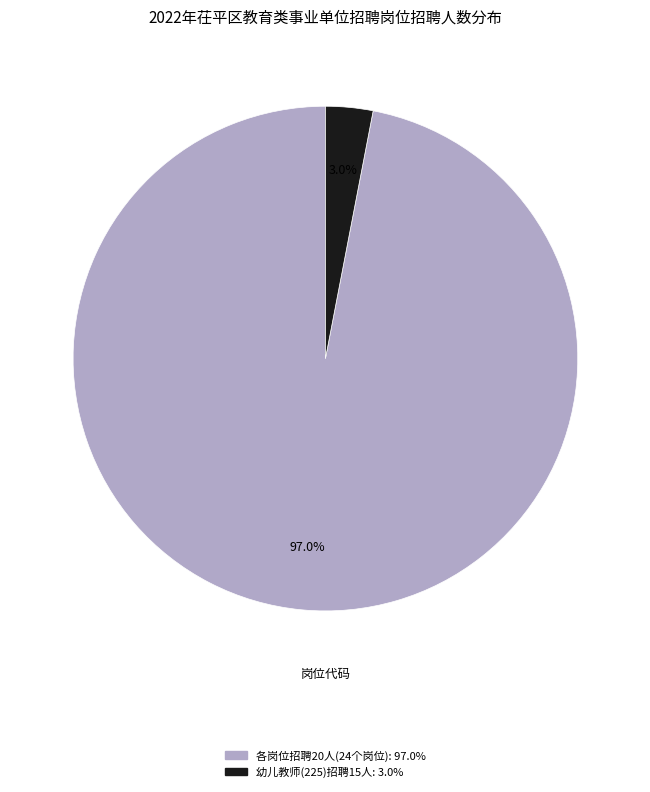

Is there a majority slice in this chart?

Yes